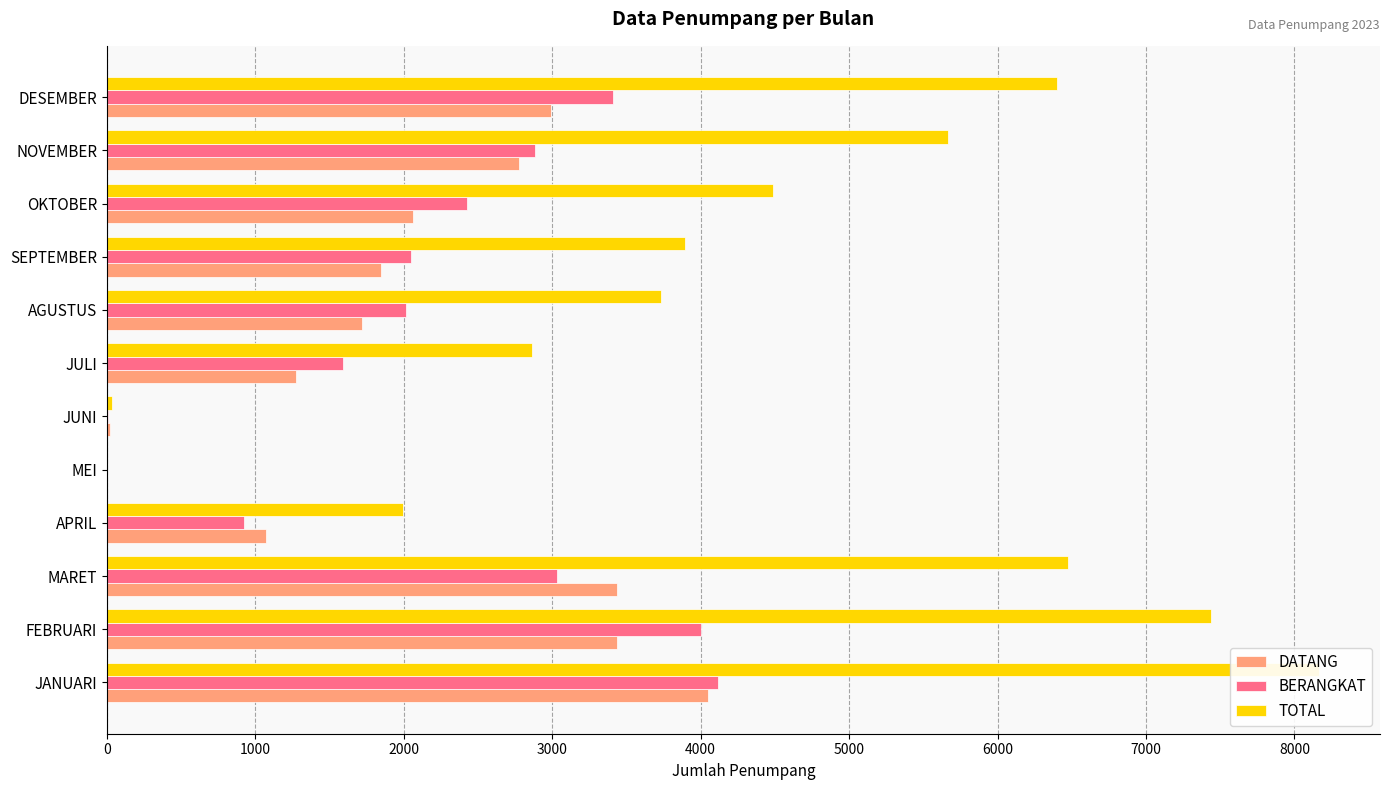

What is the value of the DATANG bar at the 10th from the left?

2061